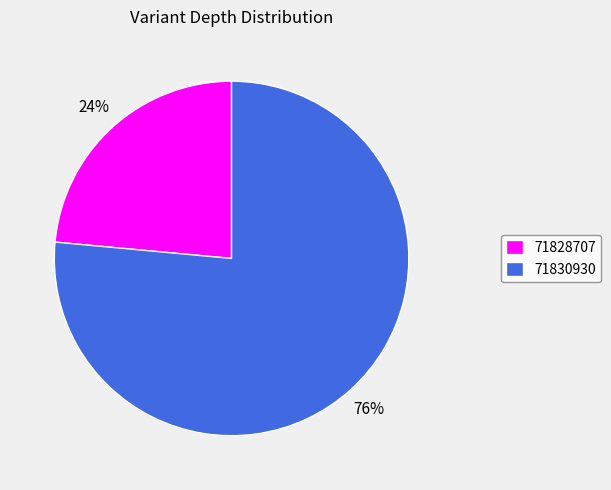

The 71830930 slice represents 76% of the pie. True or false?

True